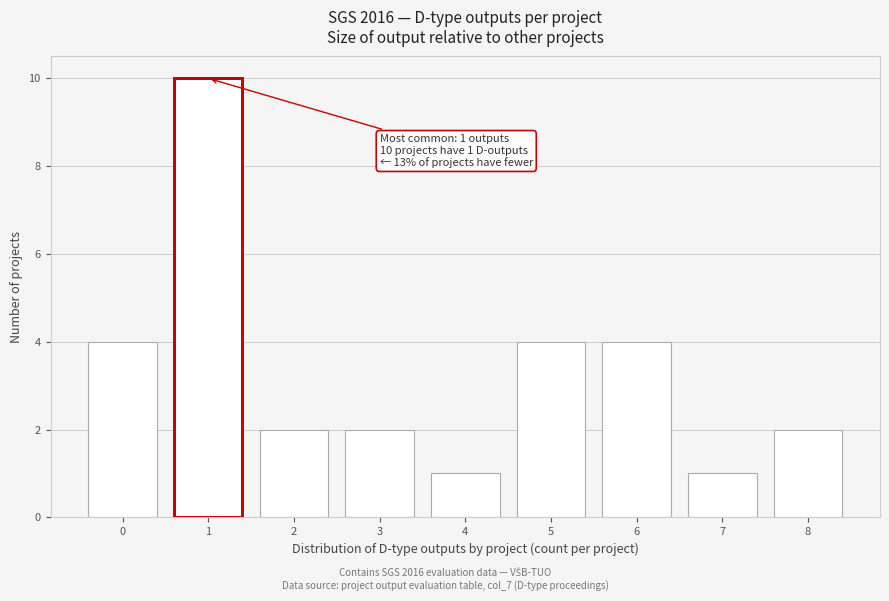

Which range on the x-axis has the tallest bar?

0.5 to 1.5